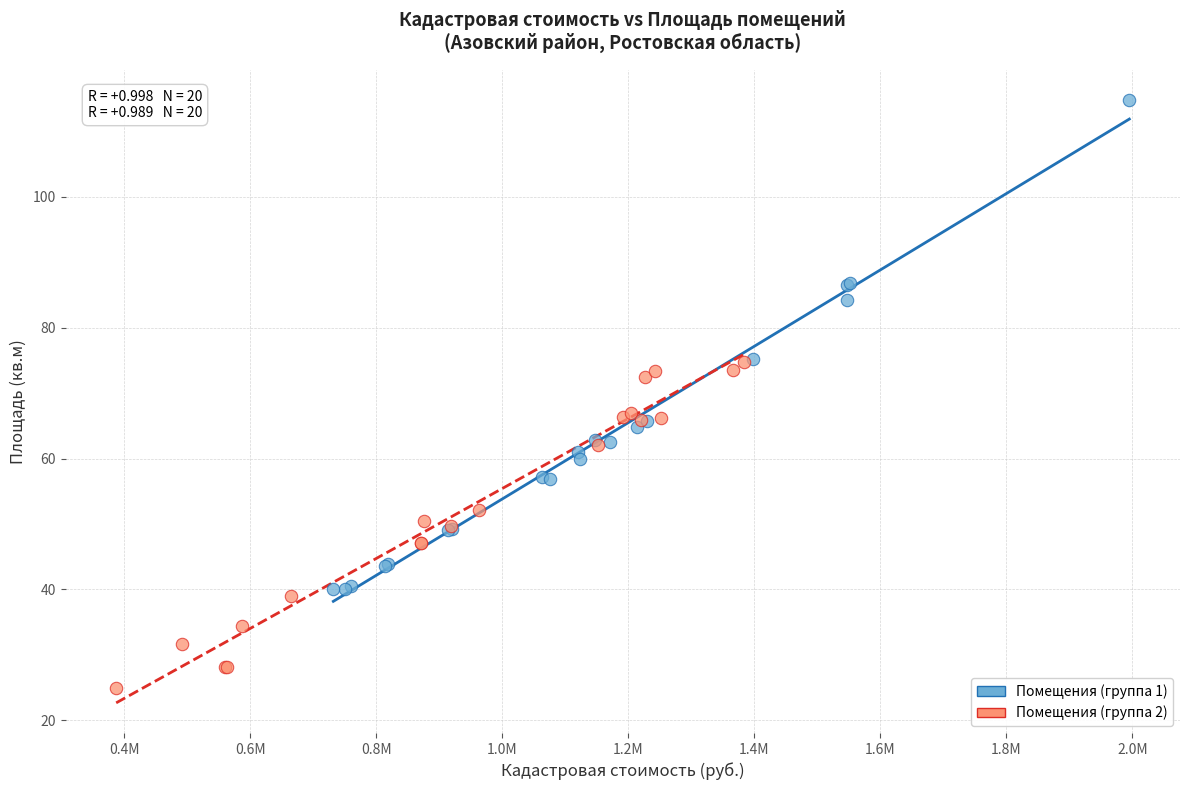

Which series has the largest Y range (max minus min)?

Помещения (группа 1)